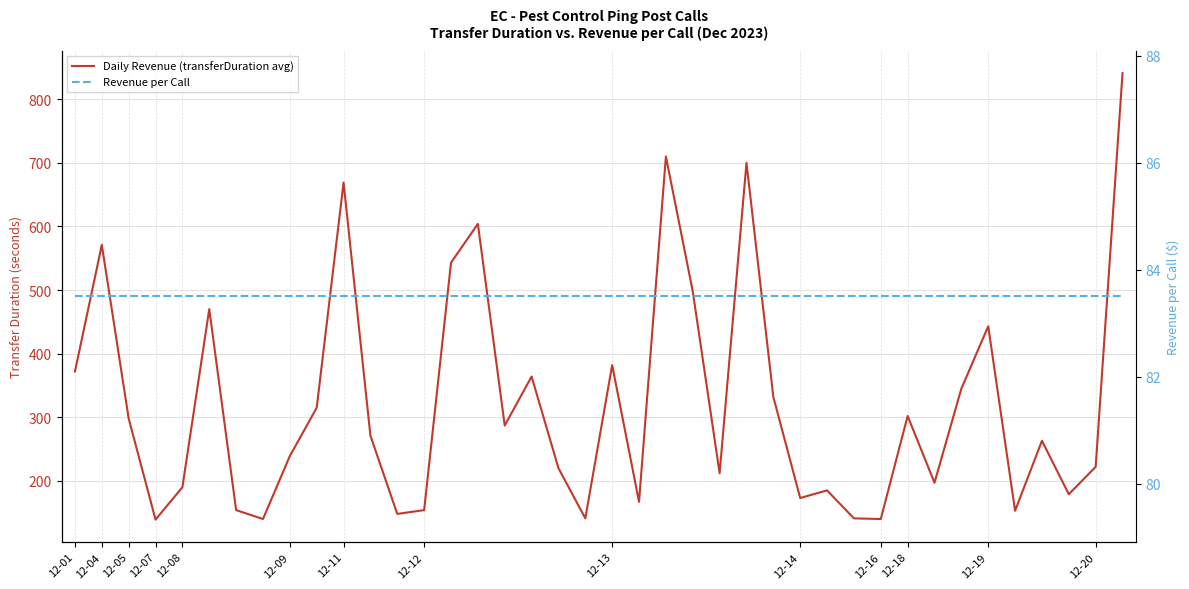

At how many categories does at least one series exceed 499?

7